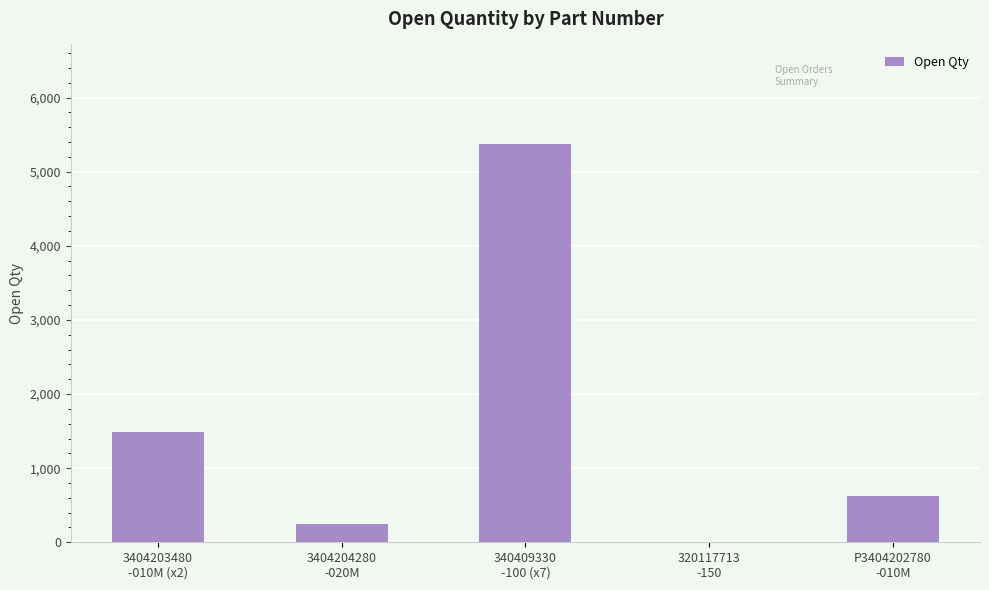

Reading left to right, extract all data points from this chart.

3404203480
-010M (x2)=1491	3404204280
-020M=243	340409330
-100 (x7)=5373	320117713
-150=8	P3404202780
-010M=626